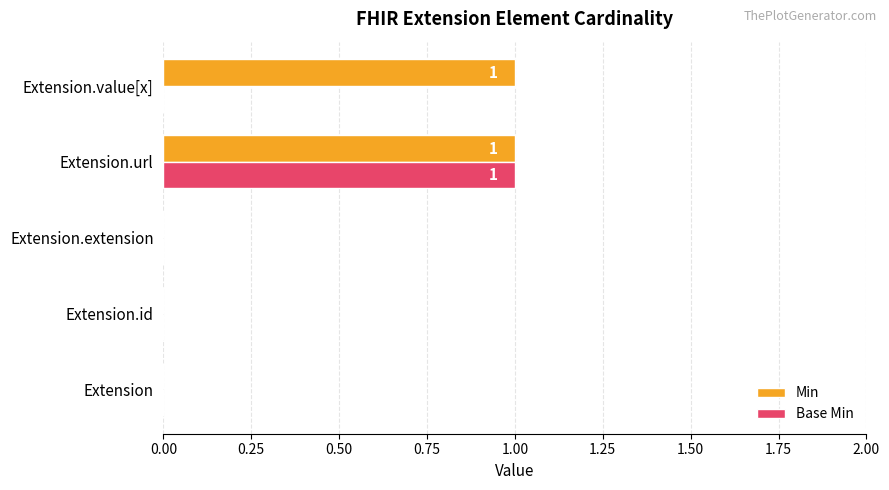

The value of Base Min at Extension.extension is 0. True or false?

True